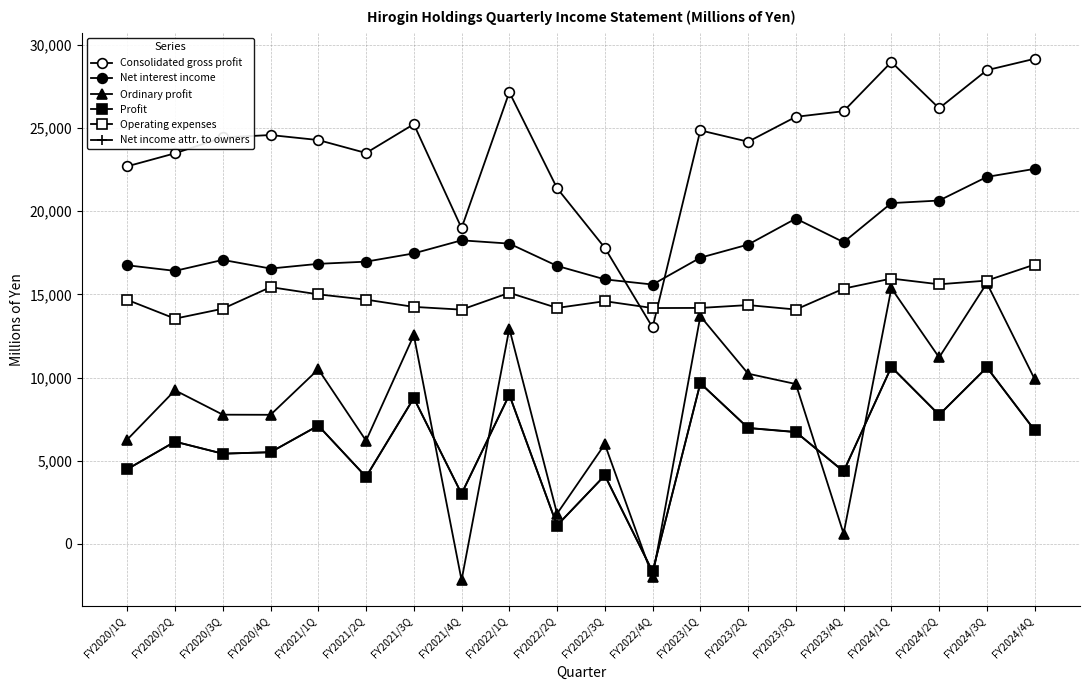

What is the sum of the Net income attr. to owners values at FY2023/2Q and FY2022/1Q?

15922